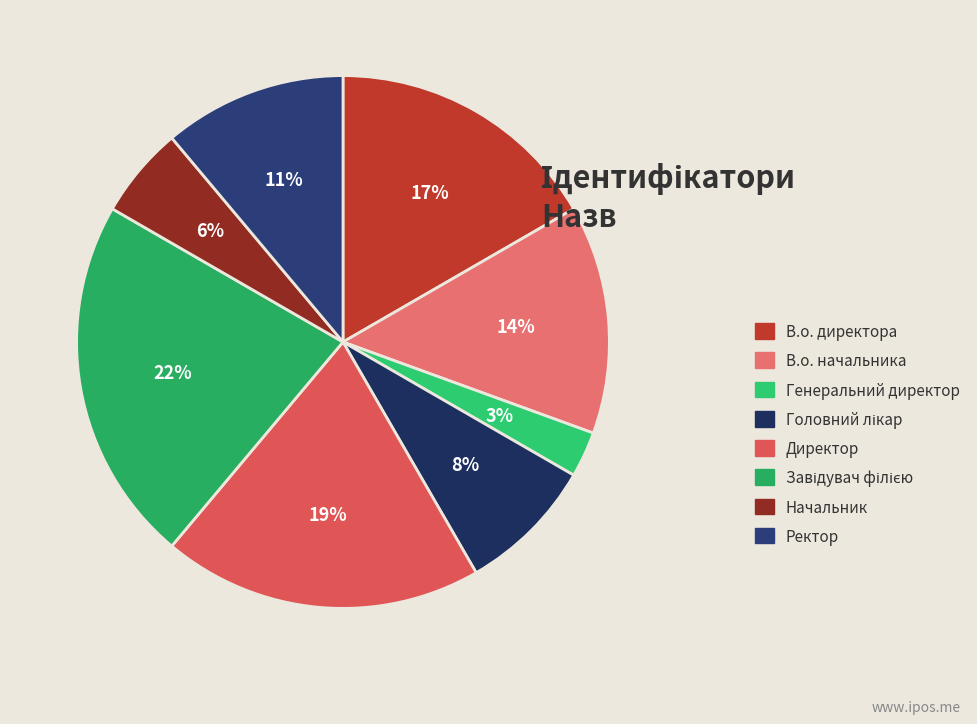

How many slices are in this pie chart?

8